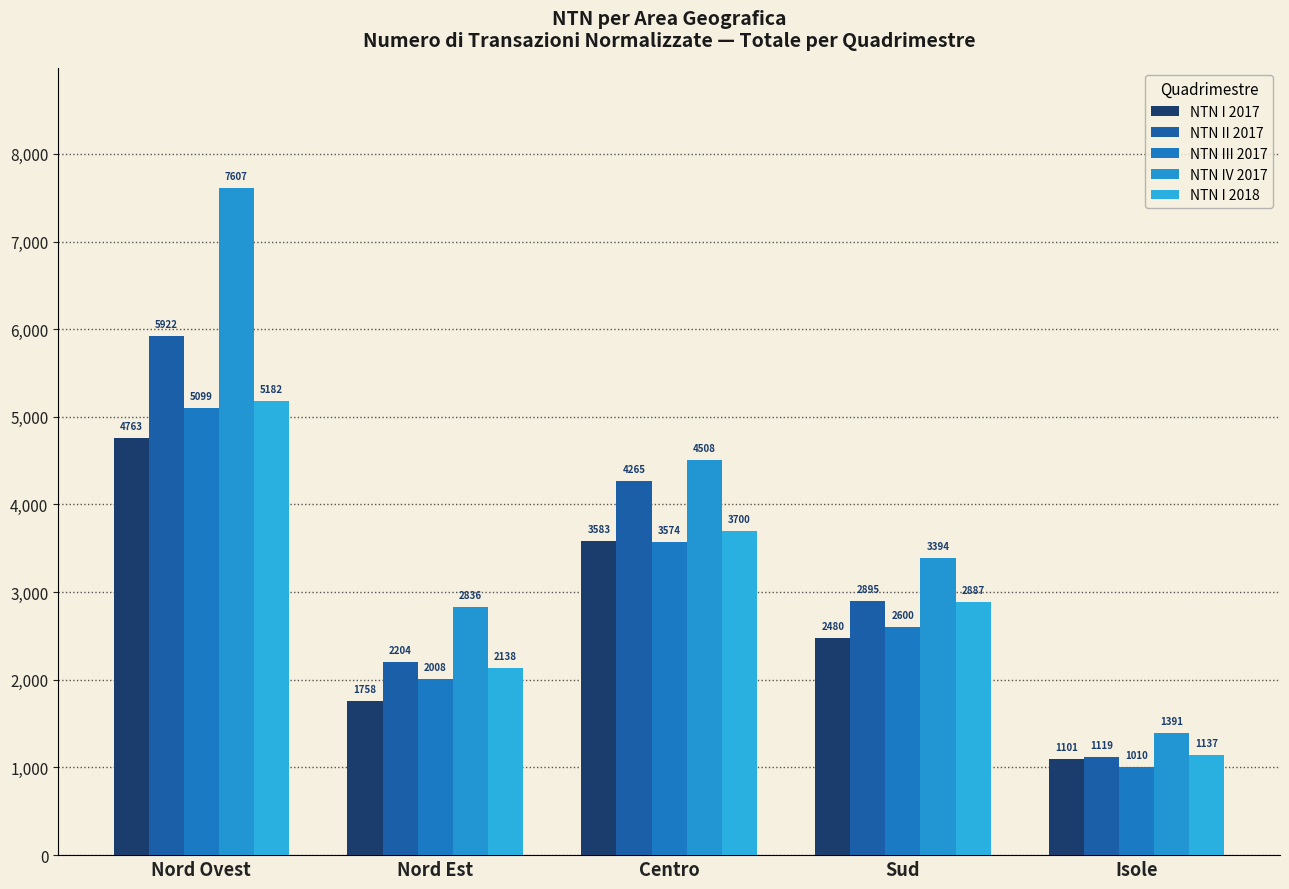

What is the average value of the NTN III 2017 series?

2858.1